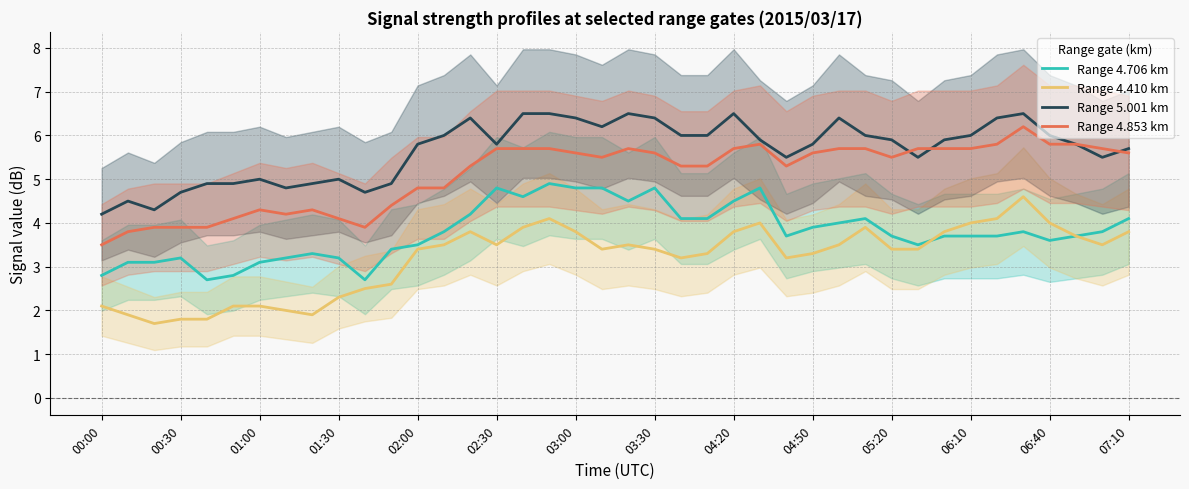

Rank the series by their average value, from highest to lowest.

Range 5.001 km, Range 4.853 km, Range 4.706 km, Range 4.410 km